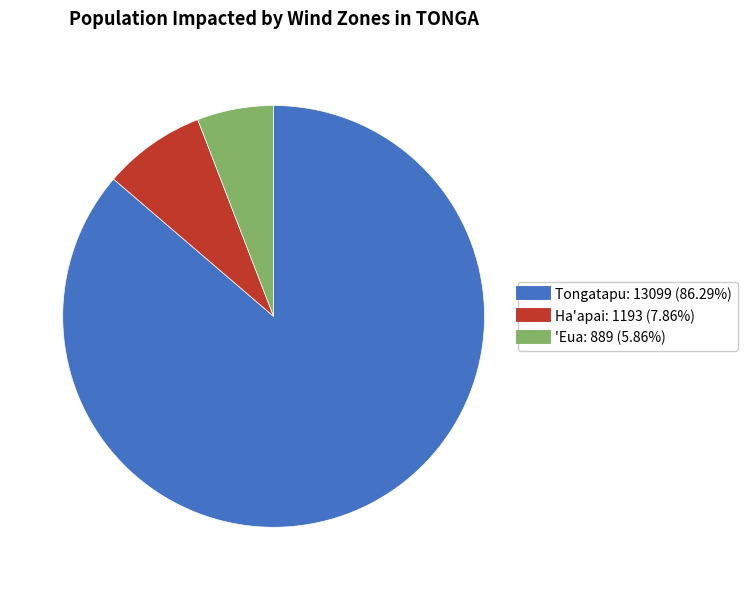

How many slices are in this pie chart?

3